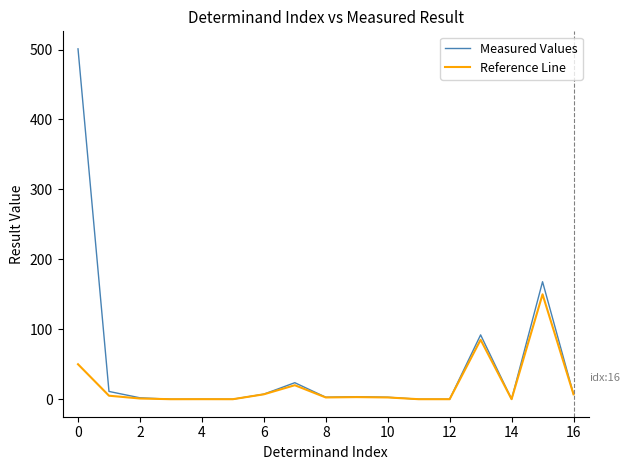

Which series has the largest range (max minus min)?

Measured Values